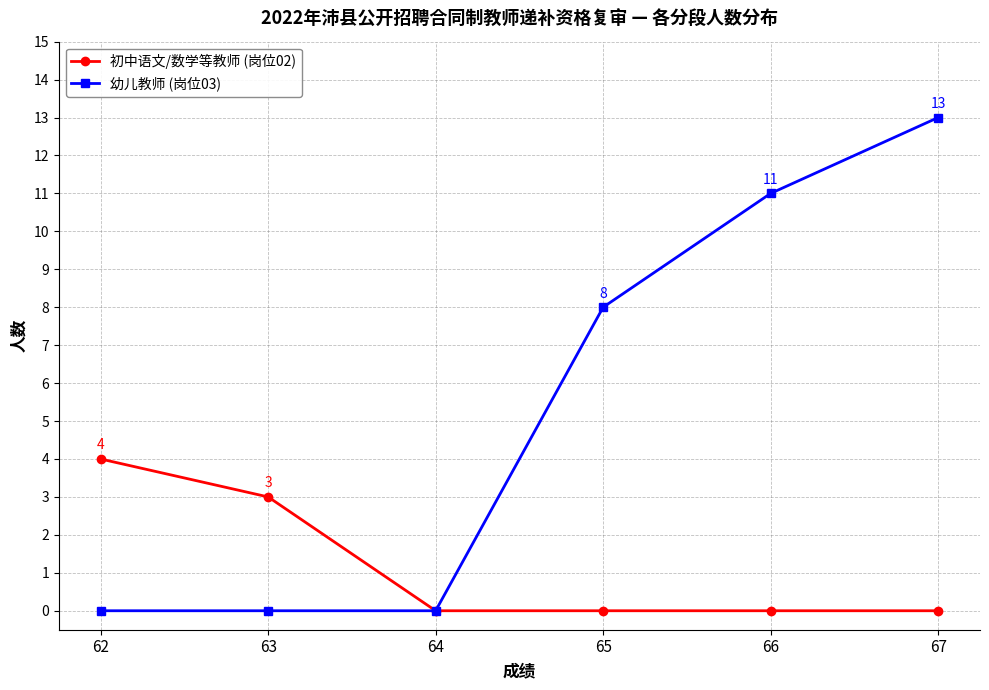

What is the highest value of the 幼儿教师 (岗位03) series?

13